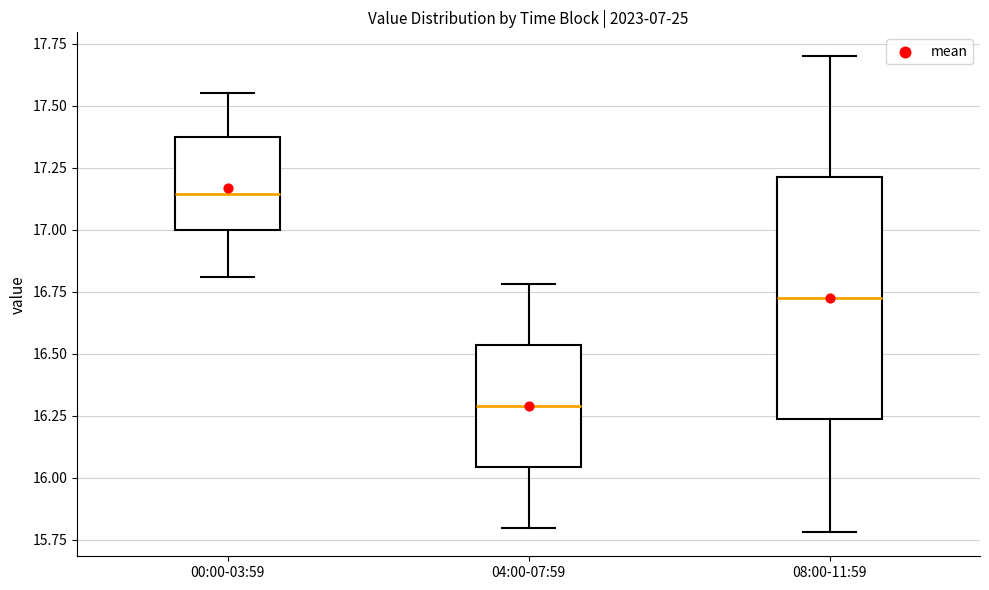

Reading left to right, transcribe this box plot: for each box, give where its median line is, the range the box spans, and where its two whiskers end, as read against the y-axis. The values are not printed on the chart, so give them approximately, as read against the axis.

00:00-03:59: median 17.15, box 17.00 to 17.35, whiskers 16.80 to 17.55
04:00-07:59: median 16.30, box 16.05 to 16.55, whiskers 15.80 to 16.80
08:00-11:59: median 16.75, box 16.25 to 17.20, whiskers 15.80 to 17.70